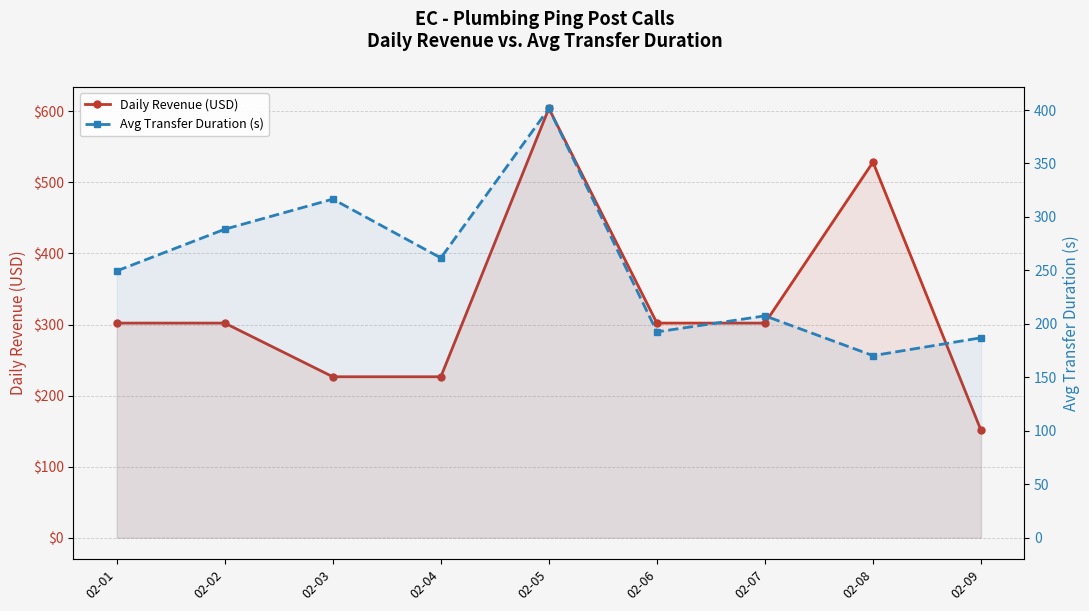

What is the difference between the Daily Revenue (USD) values at 02-04 and 02-02?

75.5